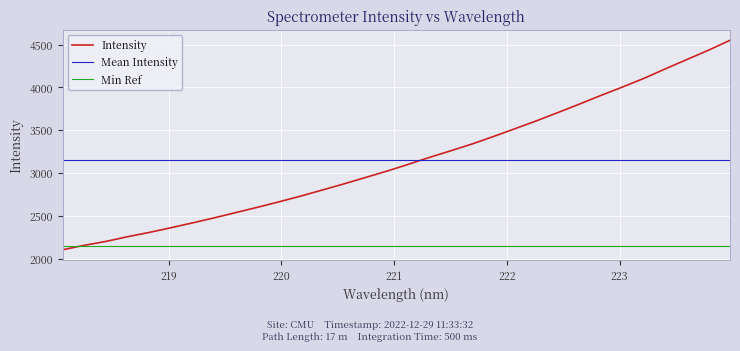

What is the label of the 10th point from the right?

222.263